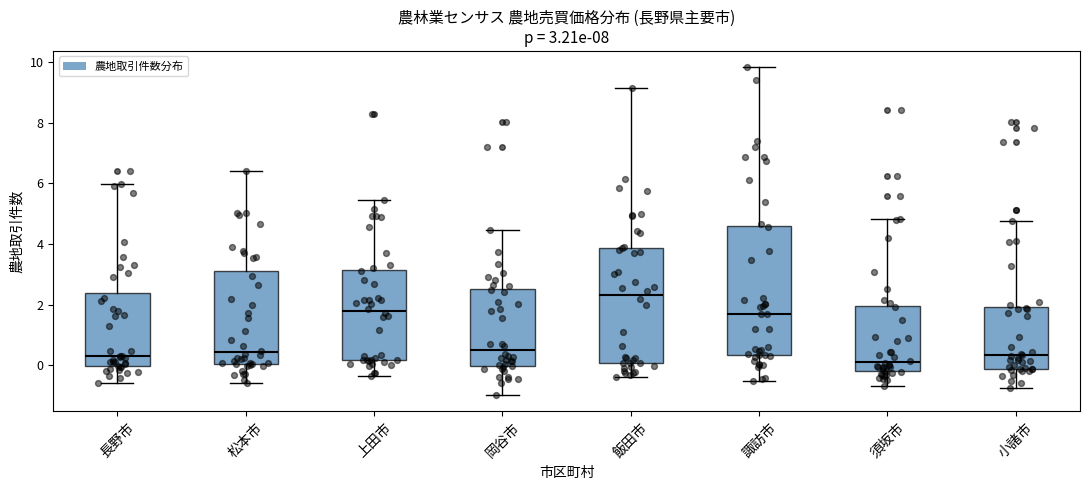

Comparing the boxes themselves (not the whiskers), which one is the tallest?

諏訪市